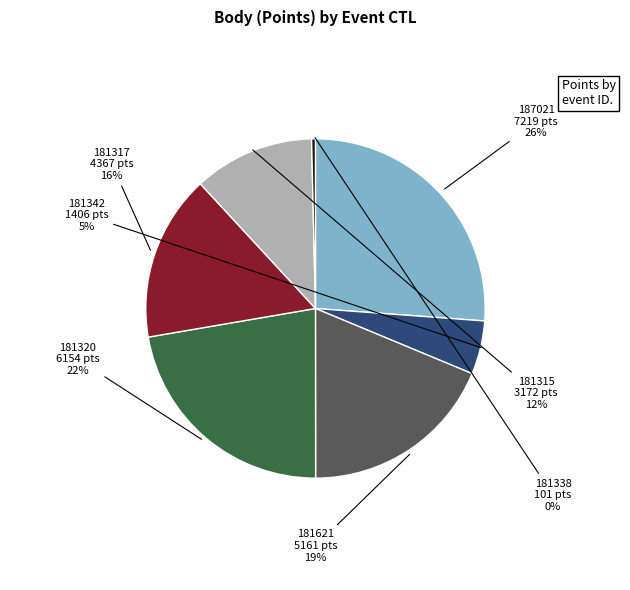

To the nearest percent, what is the average slice percentage?

14%